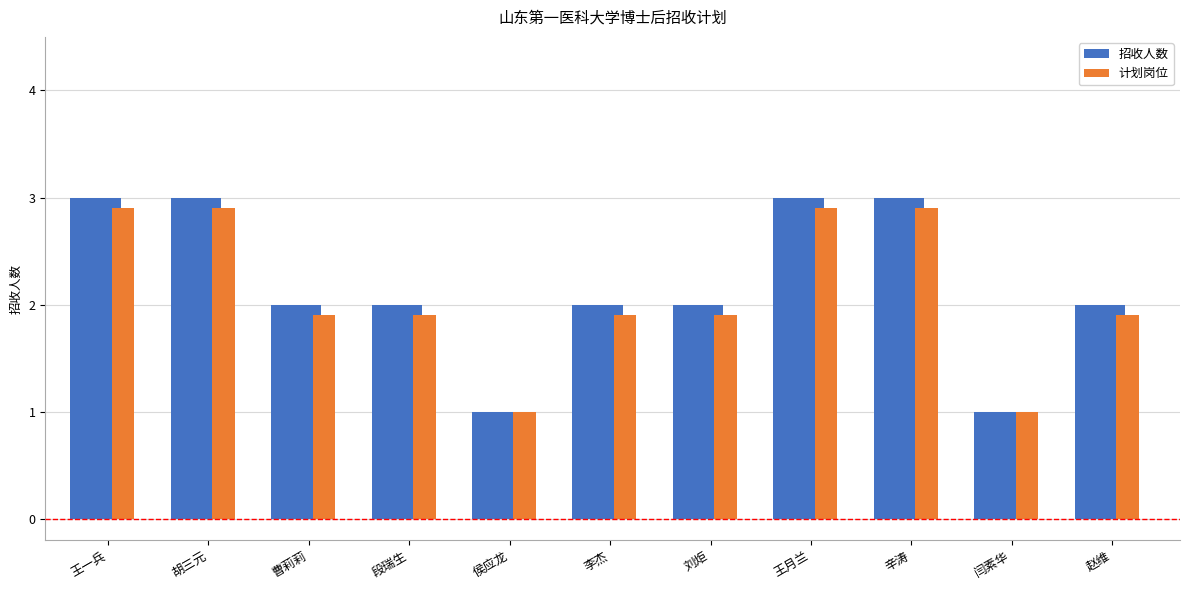

Which series has the widest spread of values?

招收人数